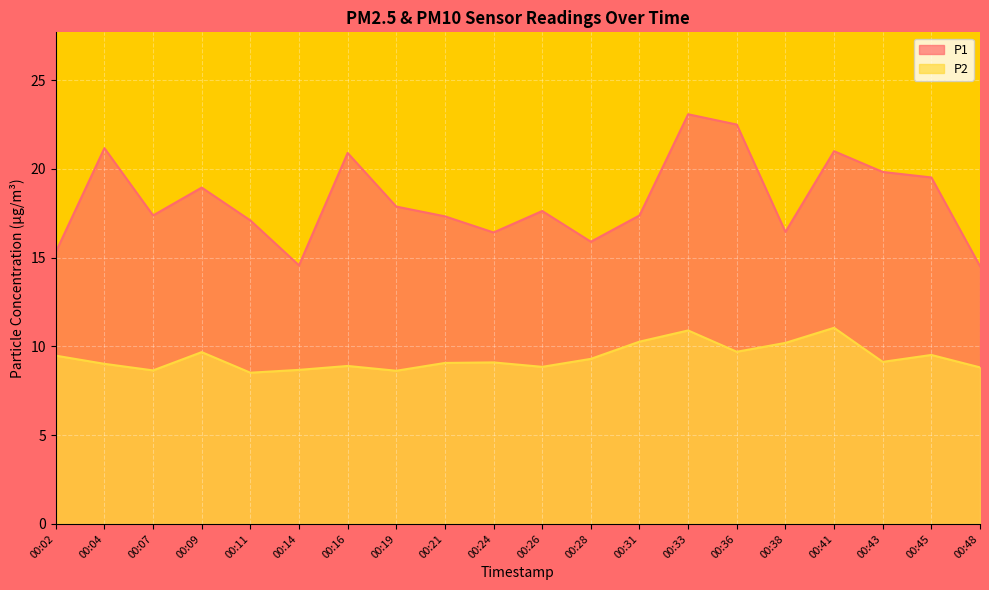

What is the difference between the second highest and minimum values in the P1 series?

8.0